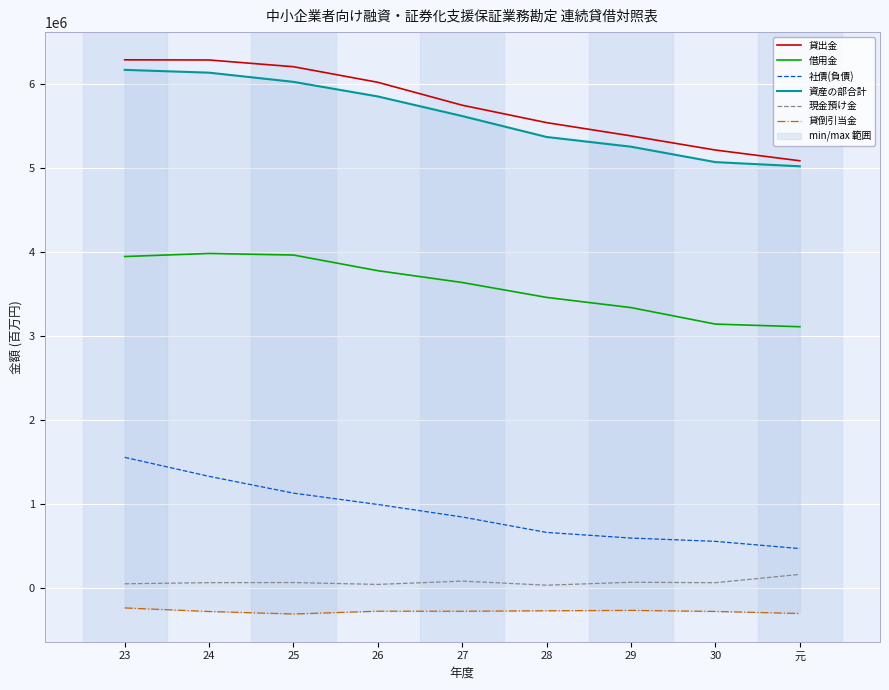

Reading right to left, what are all the values shown in this chart?

貸出金: 5083789	5211457	5379817	5537557	5744706	6017230	6202711	6282844	6284823
借用金: 3109411	3140709	3337017	3458081	3635501	3775950	3962294	3981130	3944508
社債(負債): 470077	555890	595279	662000	845800	994707	1129593	1329436	1555229
資産の部合計: 5018097	5067818	5251084	5366701	5615576	5848878	6022626	6131914	6165463
現金預け金: 162934	63965	69300	34294	83198	43566	65924	64555	51337
貸倒引当金: -302295	-277726	-265372	-269668	-275686	-274700	-308468	-278517	-236239